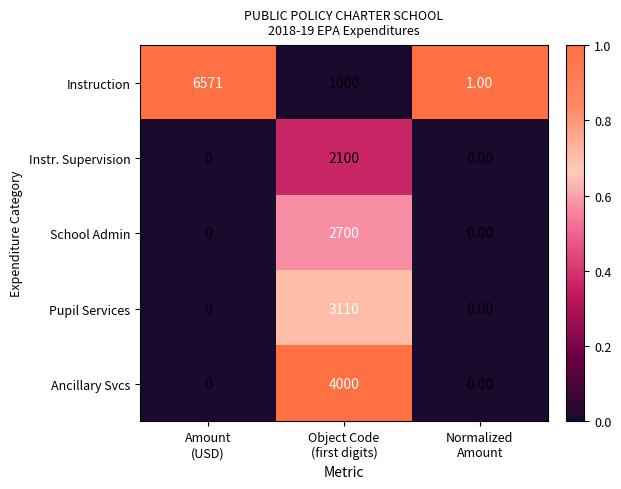

Which series has the largest total across all categories?

Instruction